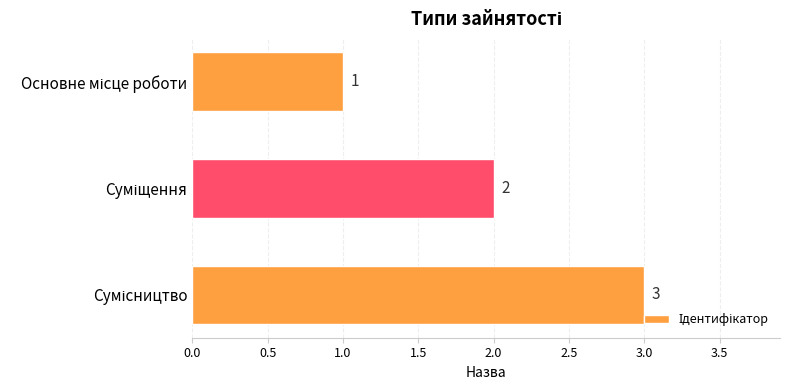

Count the values in the range 1 to 3.

3